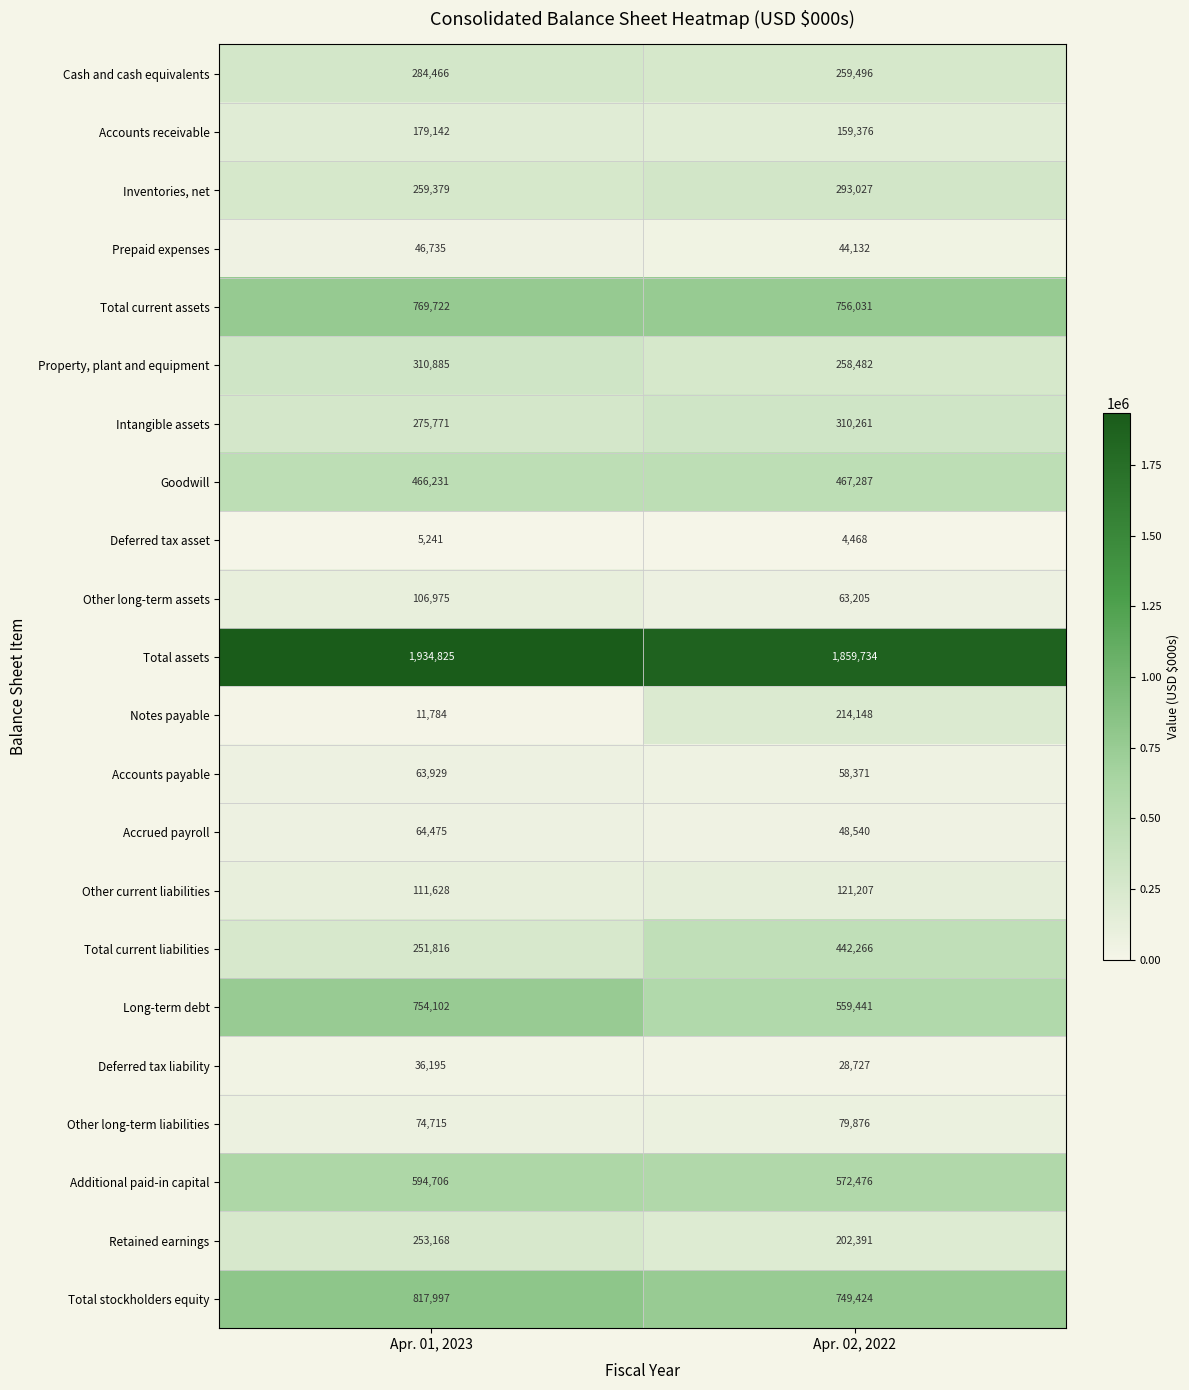

At which category is the sum across all series the highest?

Apr. 01, 2023